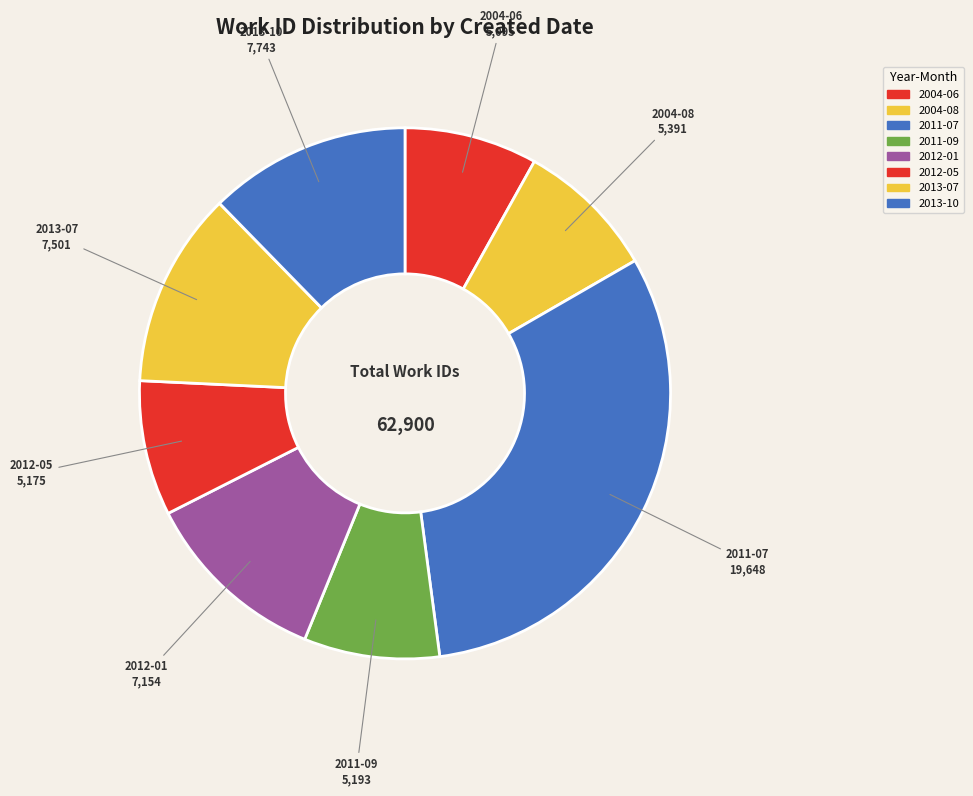

How many slices are in this pie chart?

8